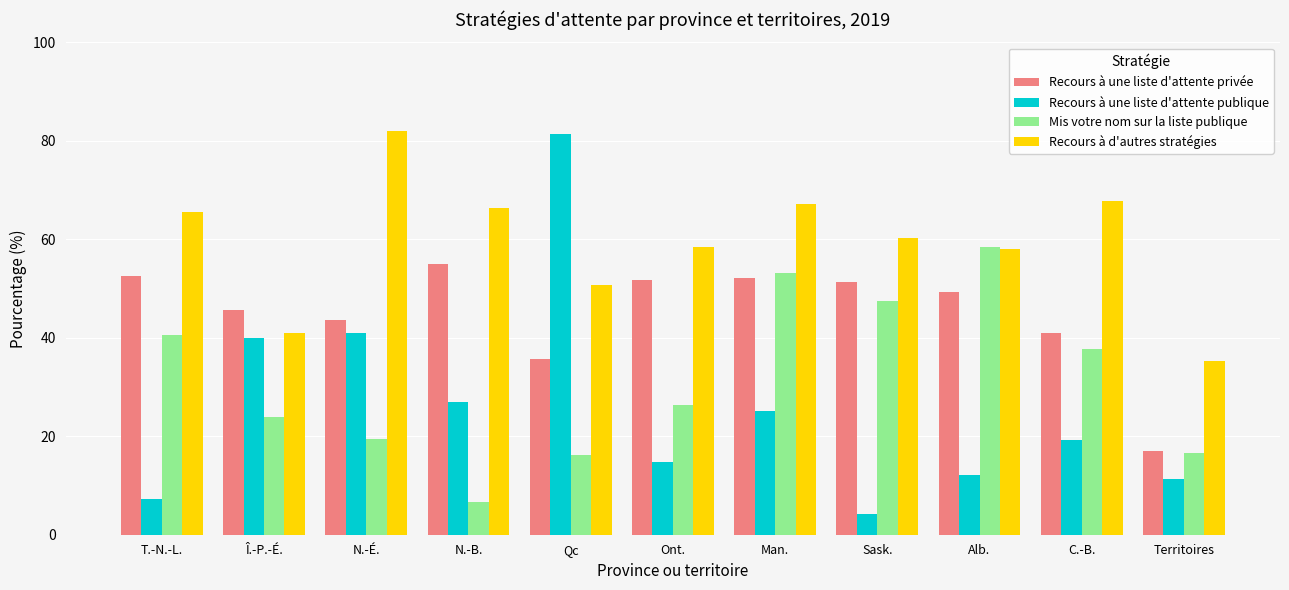

How many data points in Recours à d'autres stratégies are above 60?

6